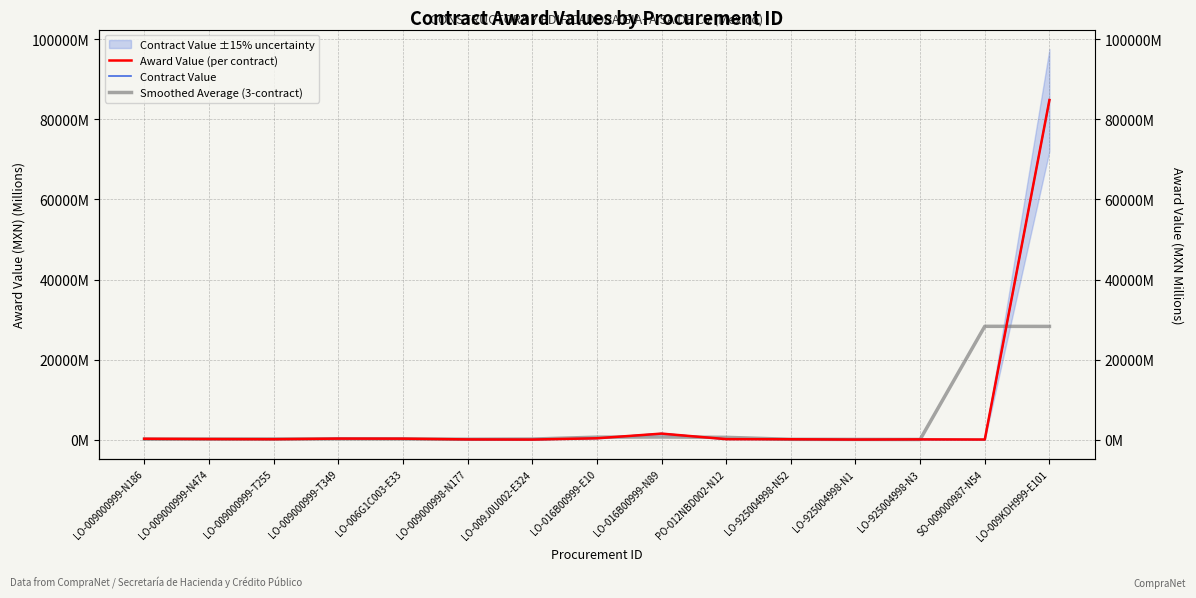

The Award Value (per contract) series shows 255.1 at LO-006G1C003-E33. True or false?

True